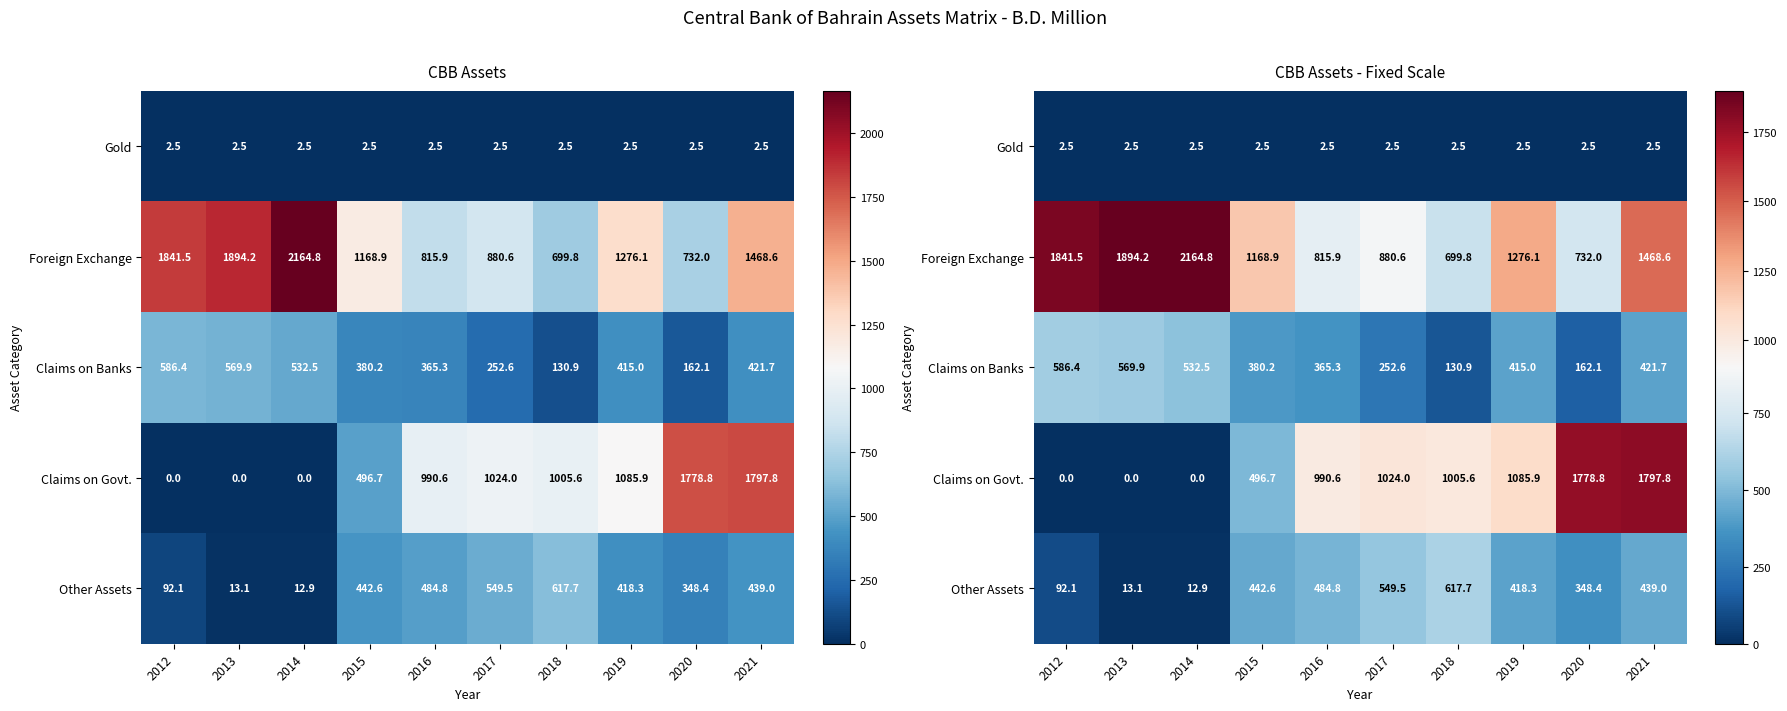

Count the number of data series in this chart.

5